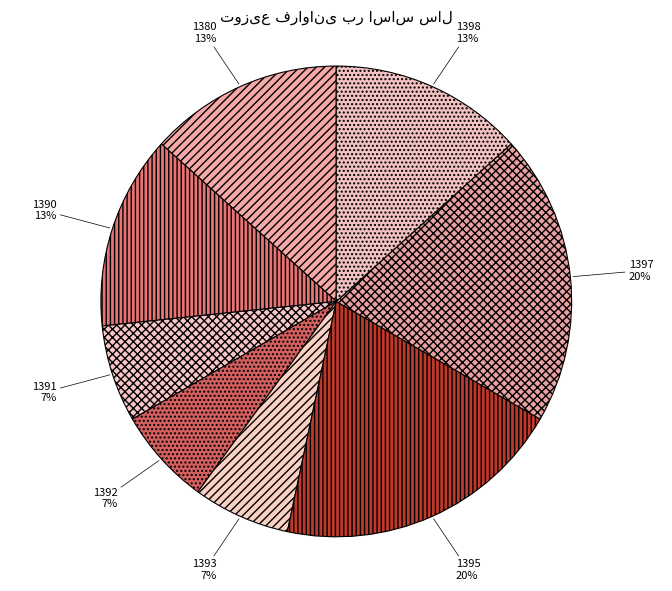

Do 1392 and 1390 together represent more than half of the pie?

No